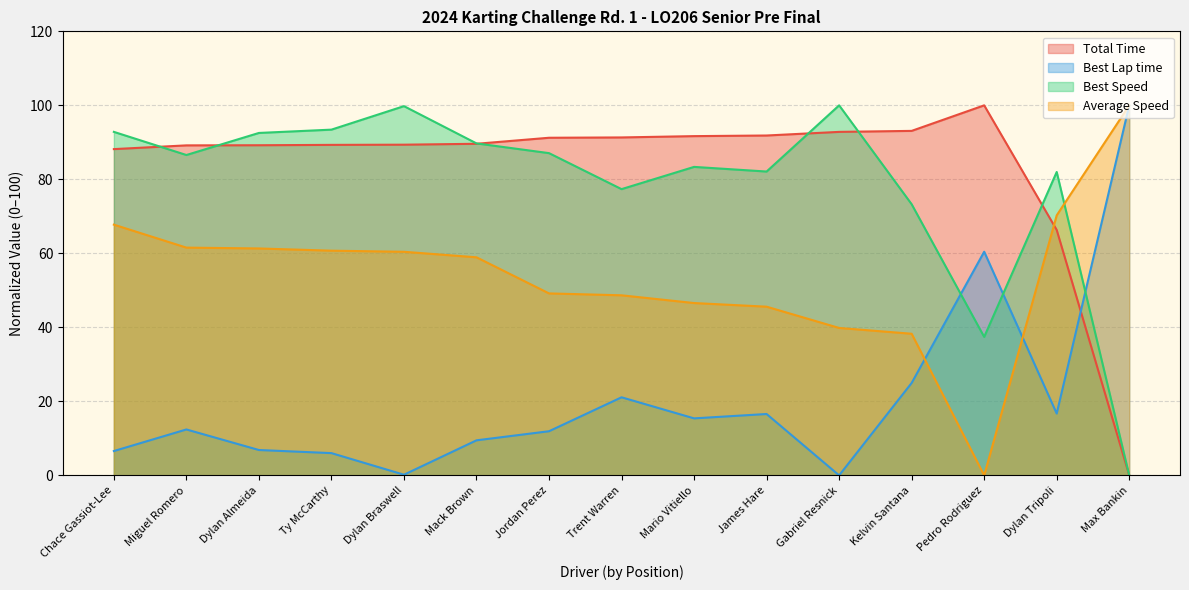

What is the difference between the Total Time values at Dylan Tripoli and Dylan Almeida?

22.9